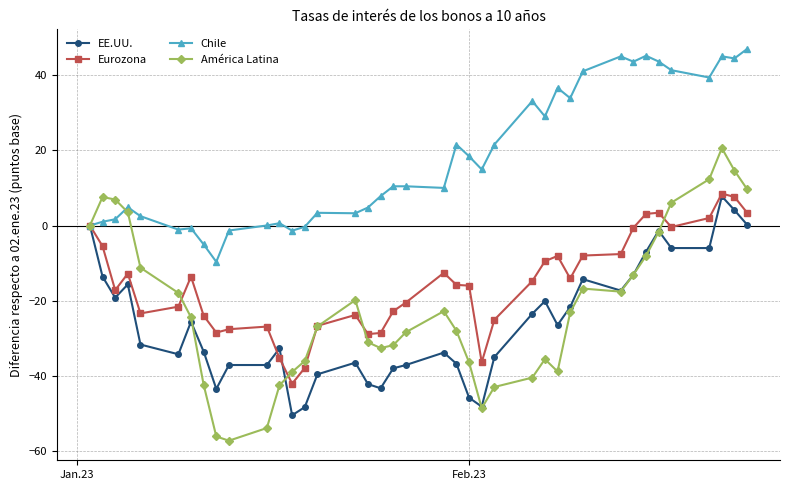

True or false: Eurozona has more than 2 interior local peaks.

True